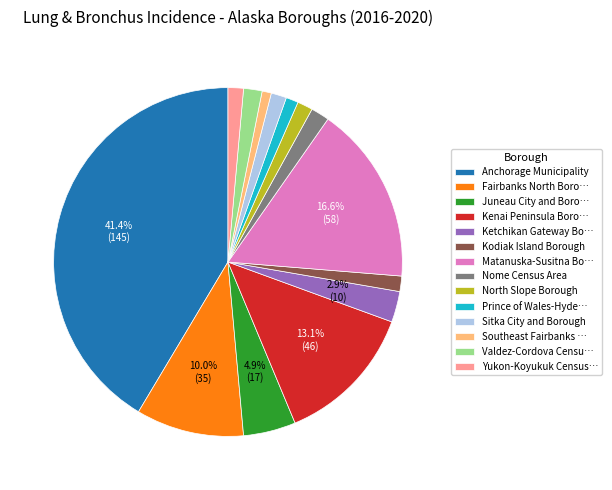

Between Kenai Peninsula Boro… and Valdez-Cordova Censu…, which is larger?

Kenai Peninsula Boro…